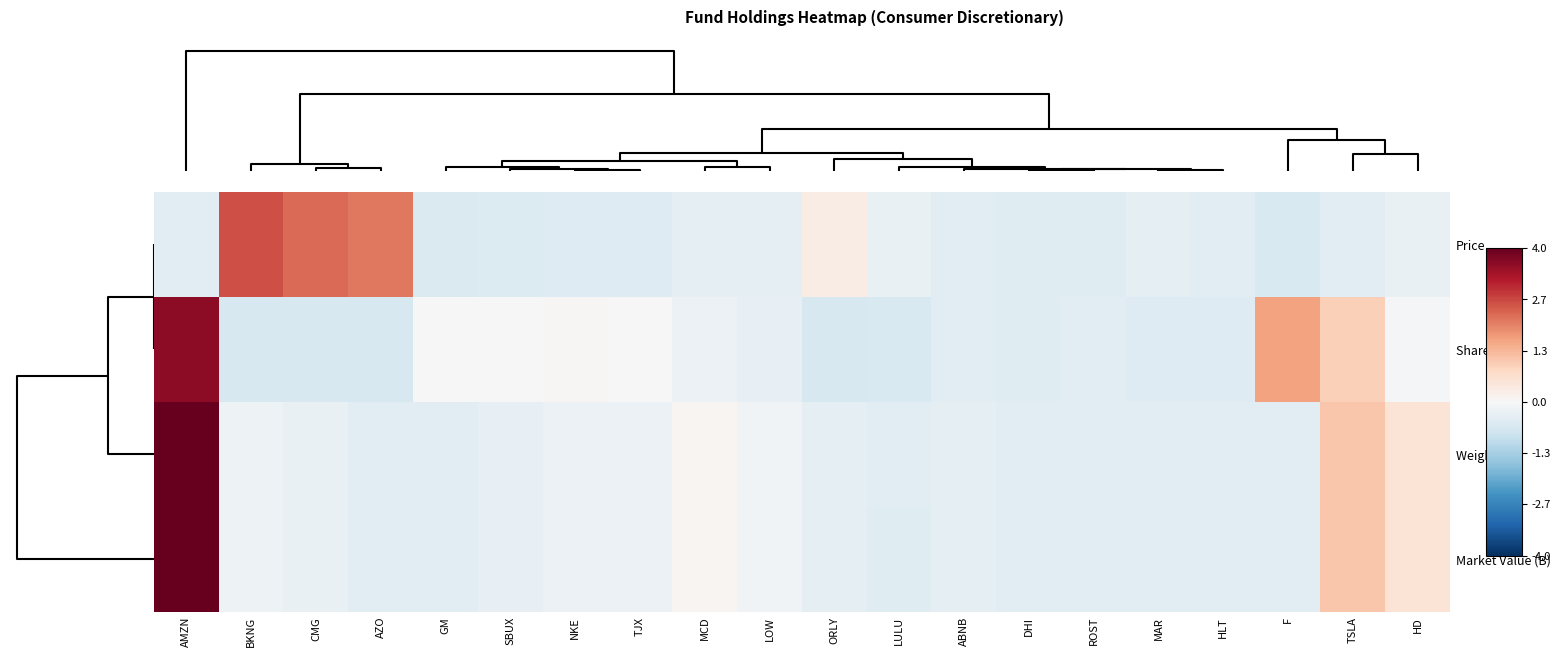

Reading right to left, transcribe all the data shown in this chart.

Price: HD=-0.3	TSLA=-0.4	F=-0.6	HLT=-0.4	MAR=-0.4	ROST=-0.5	DHI=-0.5	ABNB=-0.5	LULU=-0.3	ORLY=0.3	LOW=-0.4	MCD=-0.4	TJX=-0.5	NKE=-0.5	SBUX=-0.5	GM=-0.6	AZO=2.1	CMG=2.3	BKNG=2.6	AMZN=-0.4
Shares (K): HD=-0.1	TSLA=1.0	F=1.6	HLT=-0.5	MAR=-0.5	ROST=-0.5	DHI=-0.5	ABNB=-0.4	LULU=-0.6	ORLY=-0.6	LOW=-0.3	MCD=-0.2	TJX=0.0	NKE=0.0	SBUX=-0.0	GM=0.0	AZO=-0.7	CMG=-0.7	BKNG=-0.6	AMZN=3.6
Weight (%): HD=0.5	TSLA=1.1	F=-0.4	HLT=-0.4	MAR=-0.4	ROST=-0.5	DHI=-0.5	ABNB=-0.4	LULU=-0.5	ORLY=-0.4	LOW=-0.2	MCD=0.1	TJX=-0.2	NKE=-0.2	SBUX=-0.3	GM=-0.4	AZO=-0.4	CMG=-0.3	BKNG=-0.2	AMZN=4.0
Market Value (B): HD=0.5	TSLA=1.1	F=-0.4	HLT=-0.4	MAR=-0.4	ROST=-0.5	DHI=-0.5	ABNB=-0.4	LULU=-0.5	ORLY=-0.4	LOW=-0.2	MCD=0.1	TJX=-0.2	NKE=-0.2	SBUX=-0.3	GM=-0.4	AZO=-0.4	CMG=-0.3	BKNG=-0.2	AMZN=4.0